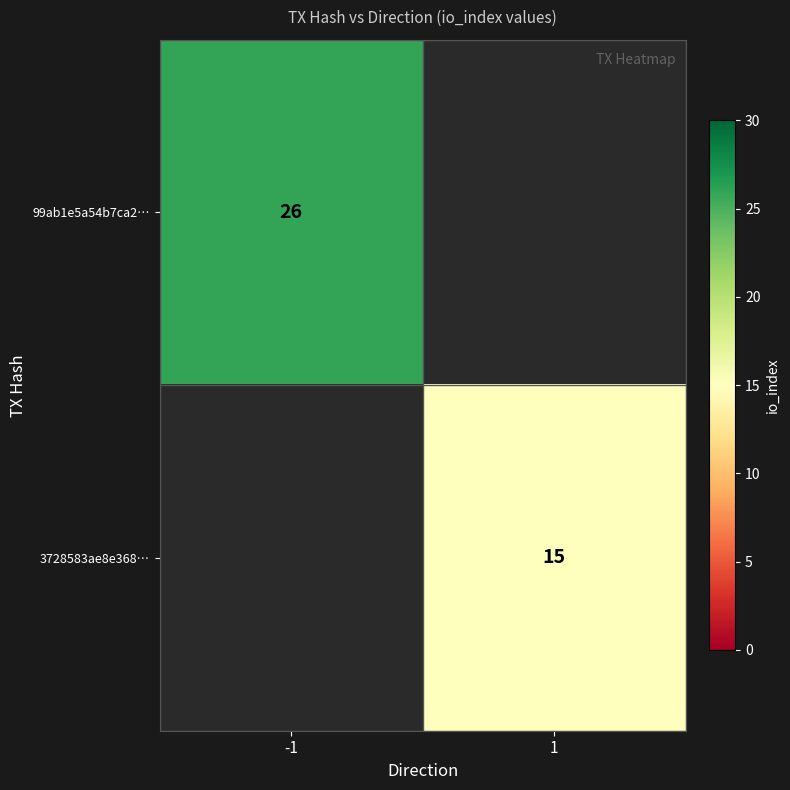

True or false: 3728583ae8e368… has a value of 10 at 1.

False